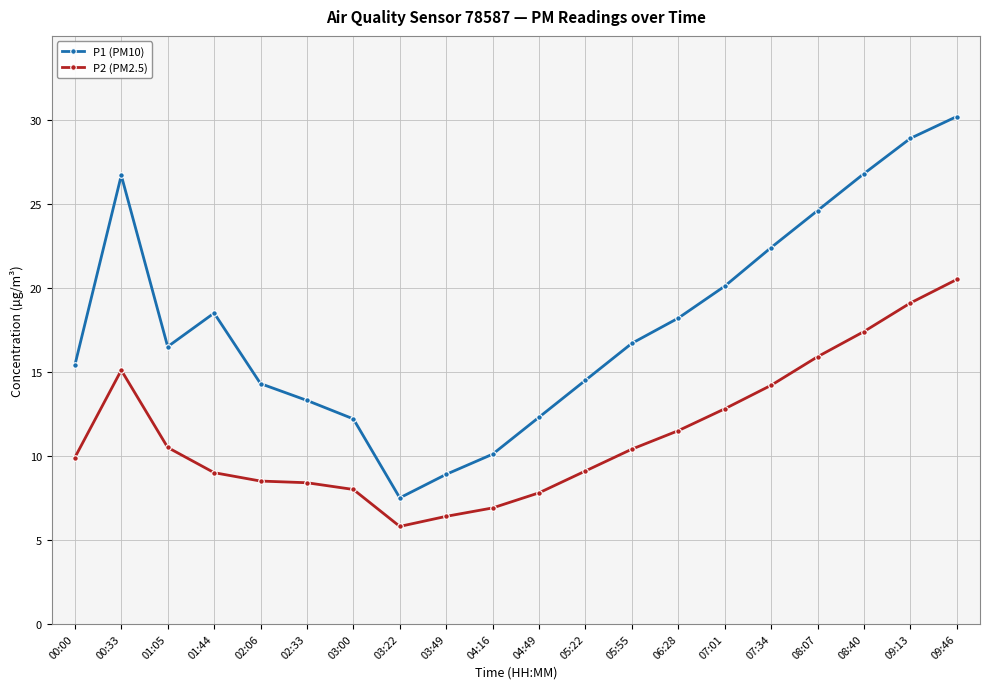

Is the value of P2 (PM2.5) at 01:05 greater than the value of P1 (PM10) at 00:33?

No